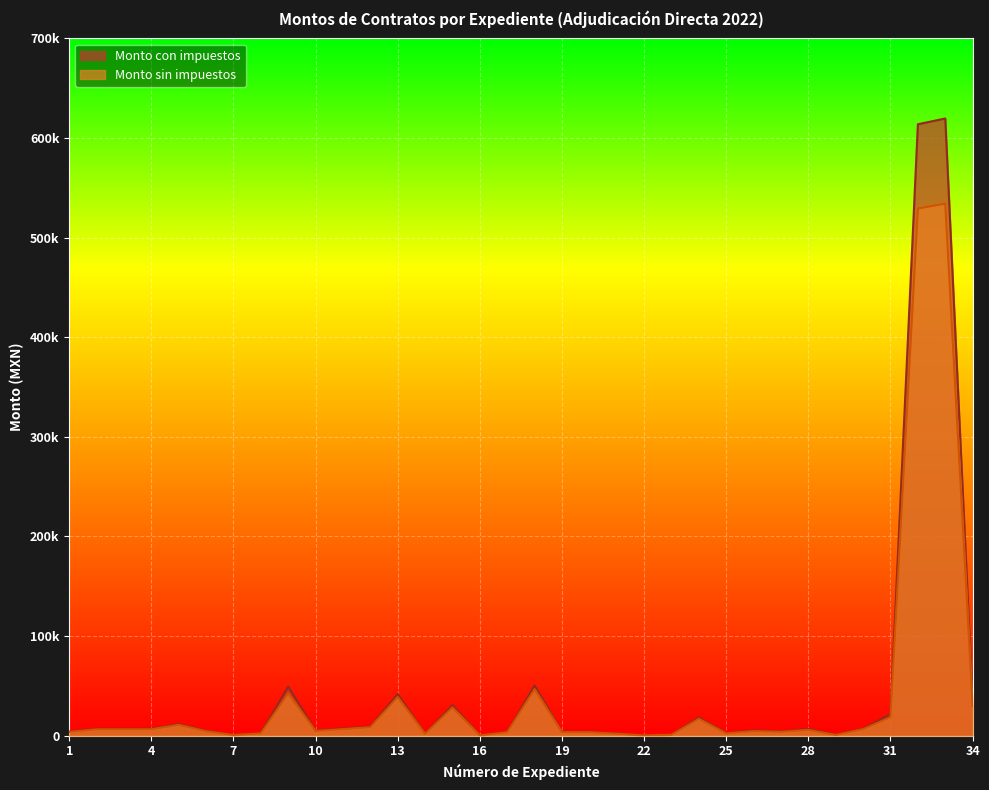

True or false: Monto con impuestos and Monto sin impuestos intersect in this chart.

False